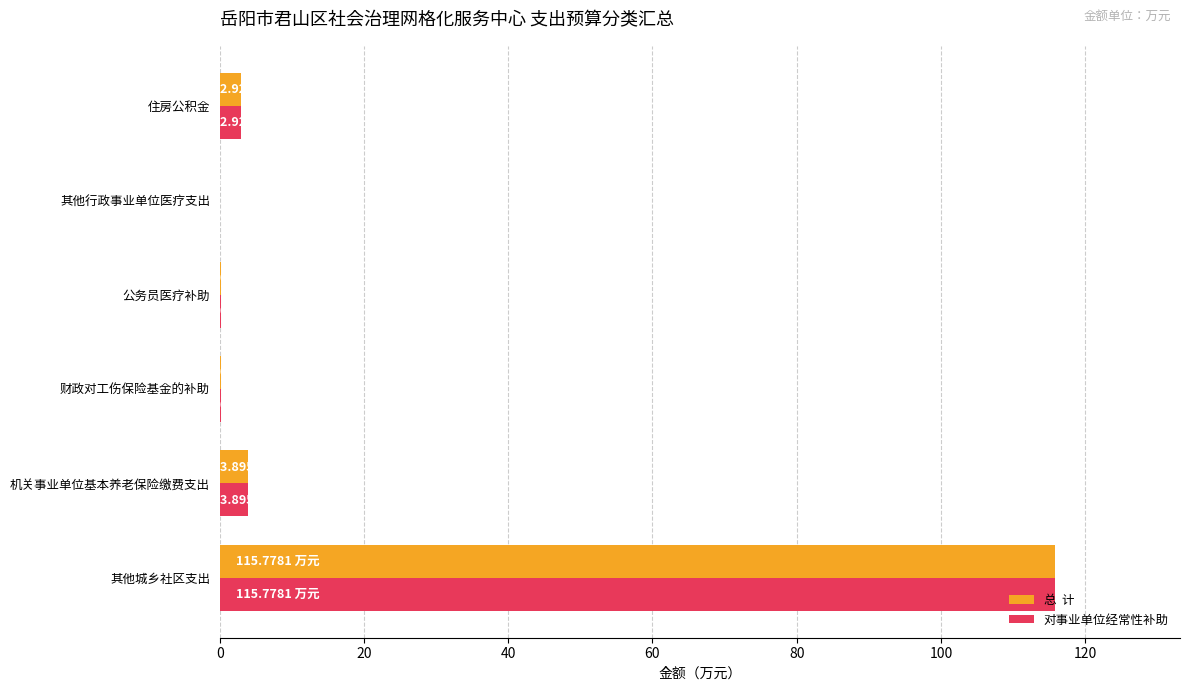

Which label corresponds to the largest value in the chart?

其他城乡社区支出